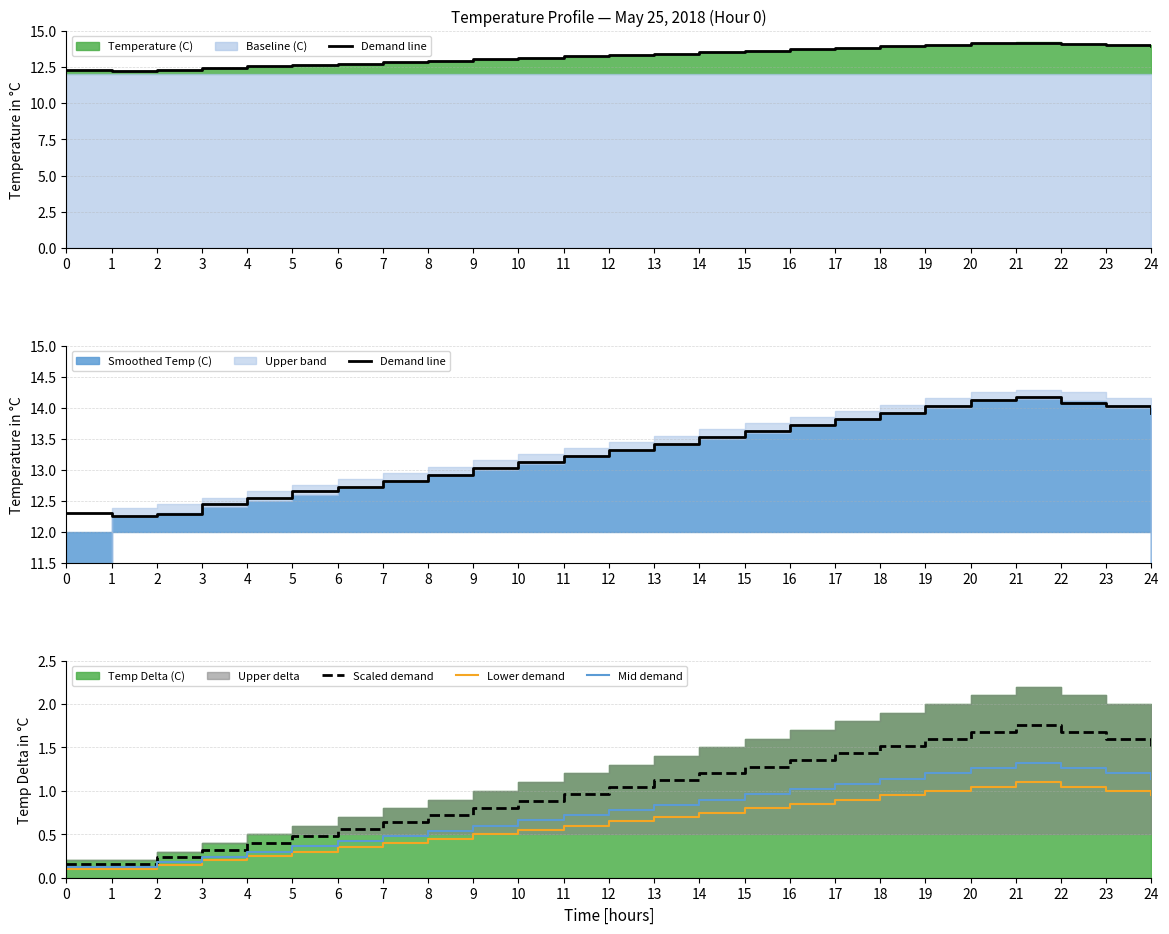

The Lower demand series shows 0.5 at 6. True or false?

False